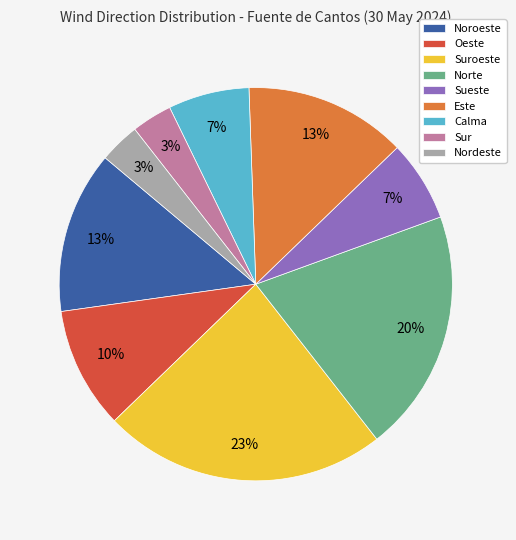

Is it true that Sueste is 7% of the pie?

True